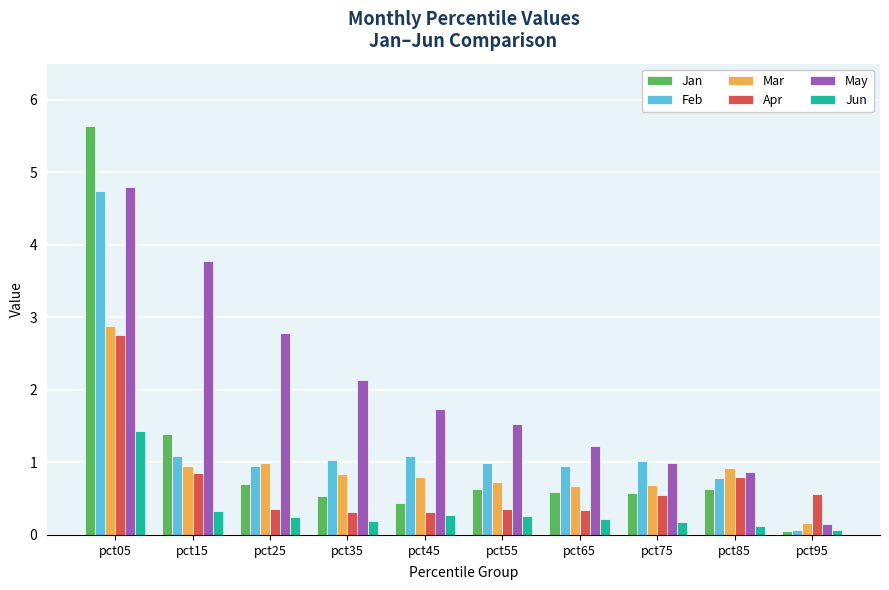

Is the value of Apr at pct65 greater than the value of Feb at pct75?

No